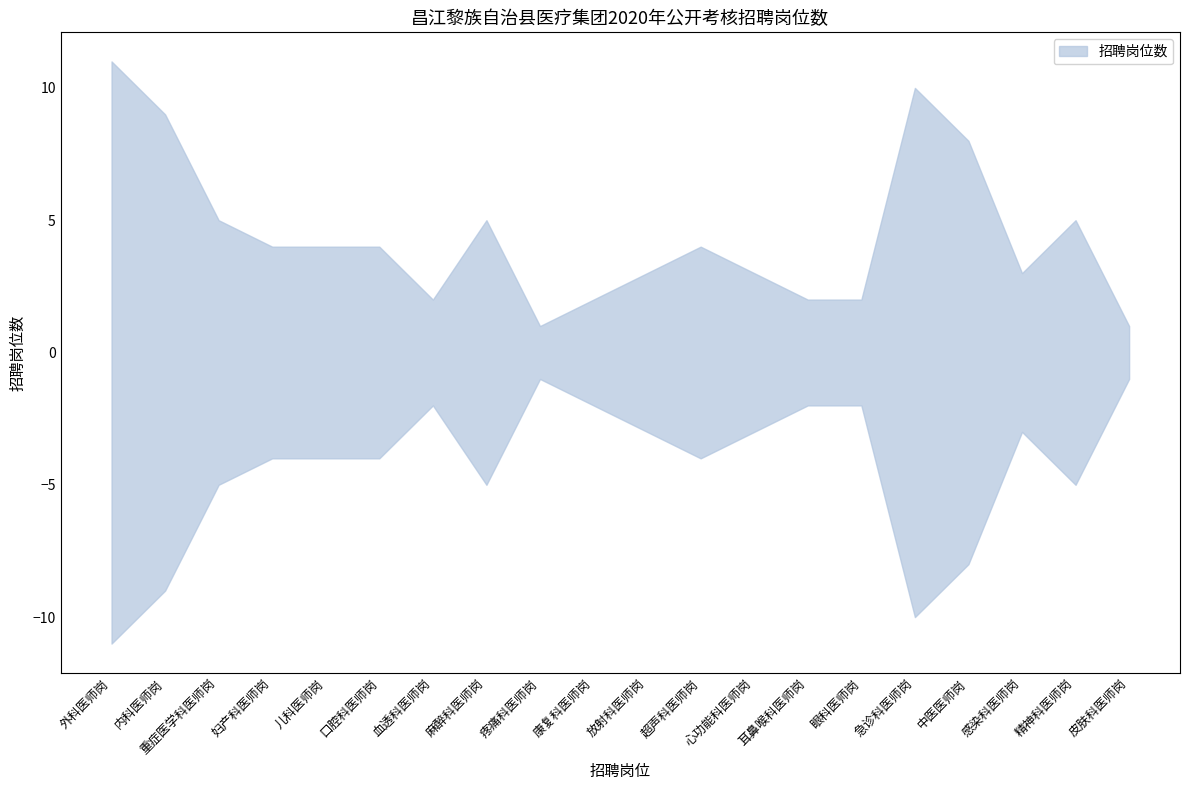

Reading right to left, extract all data points from this chart.

1	5	3	8	10	2	2	3	4	3	2	1	5	2	4	4	4	5	9	11